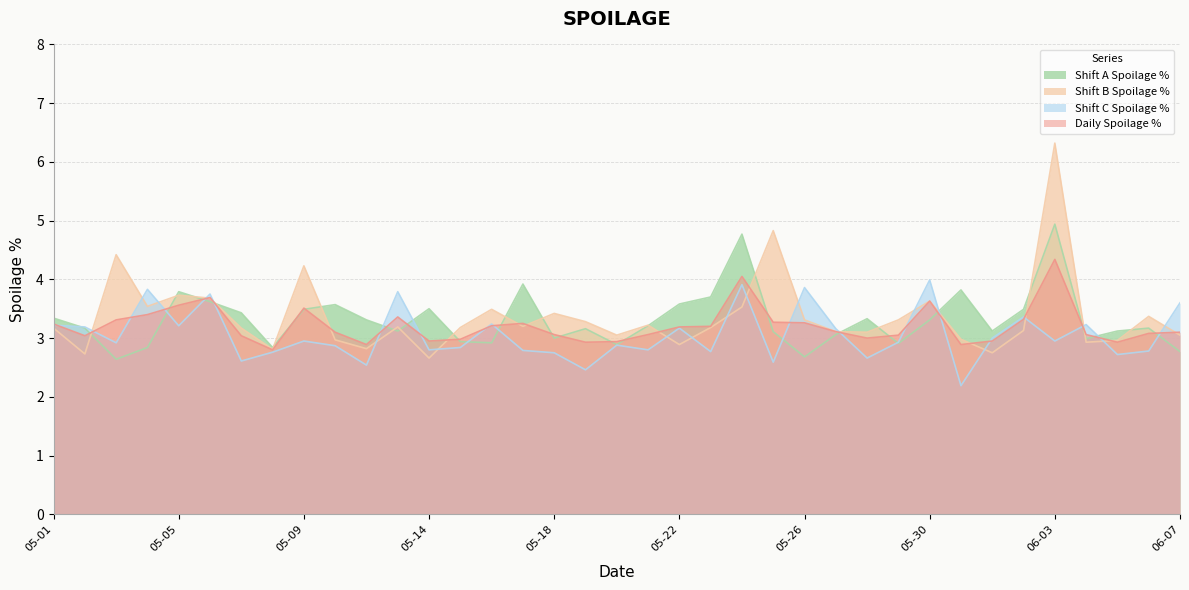

How many times do Daily Spoilage % and Shift B Spoilage % cross each other?

14